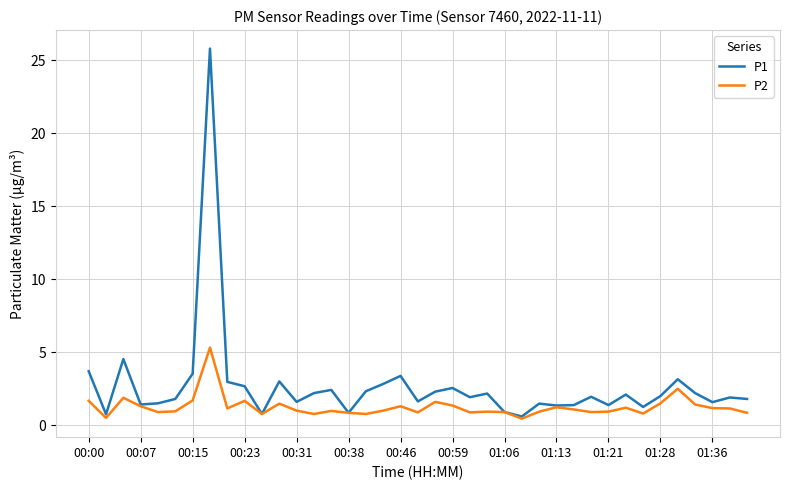

Which series has the largest total across all categories?

P1